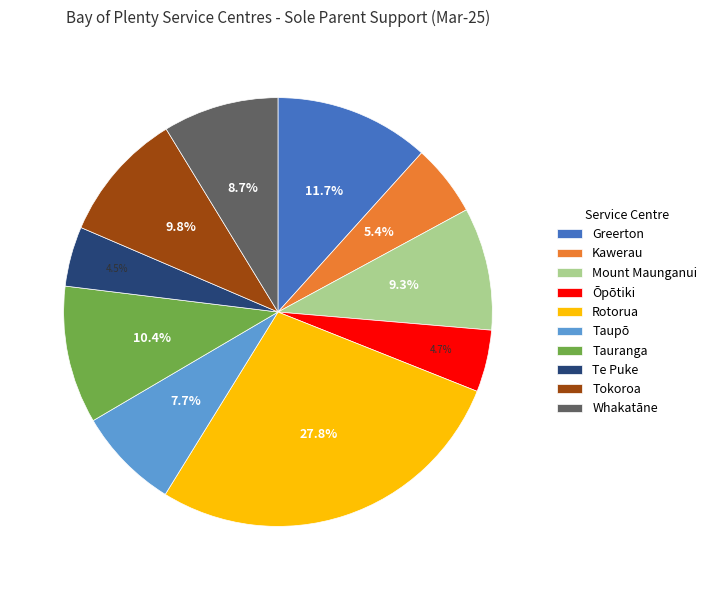

Approximately how many times larger is the value at Greerton compared to Kawerau?

2.2